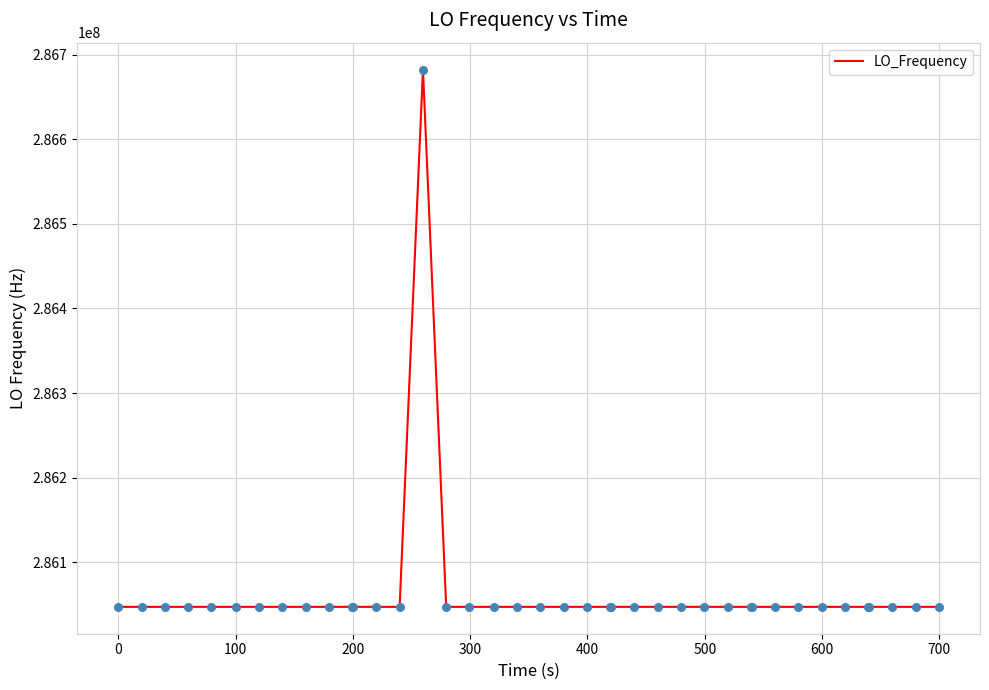

What is the smallest value displayed?

286046998.1